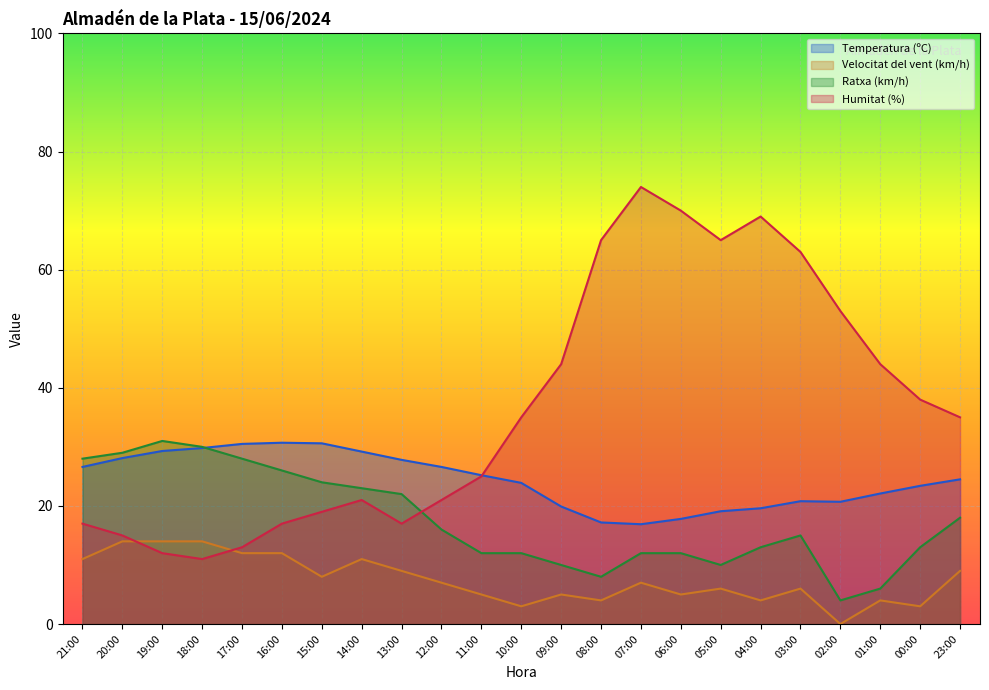

At which label does Temperatura (ºC) reach its minimum?

07:00